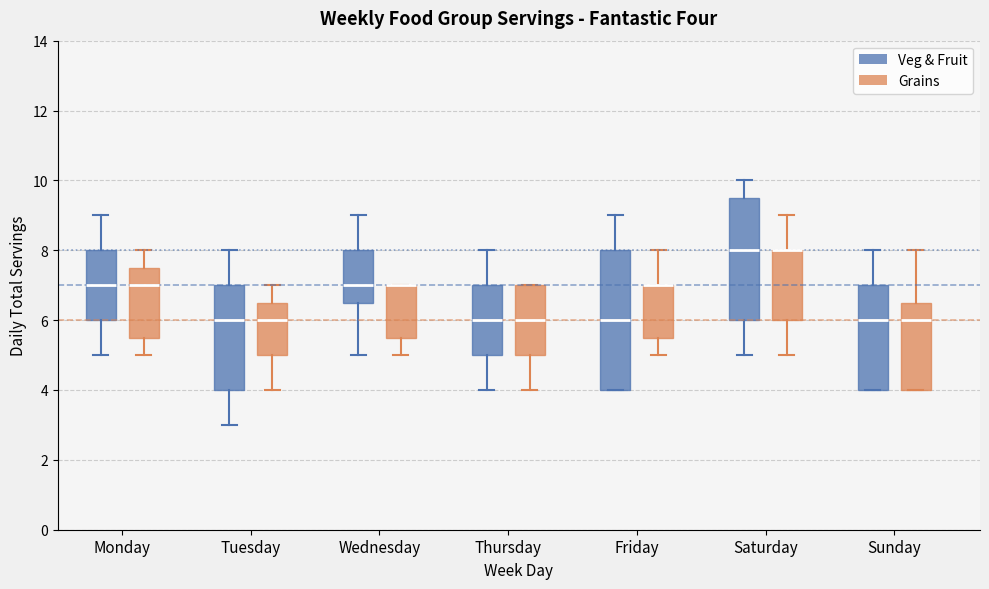

Which box is the tallest, from its lower edge to its upper edge?

Friday (Veg & Fruit)